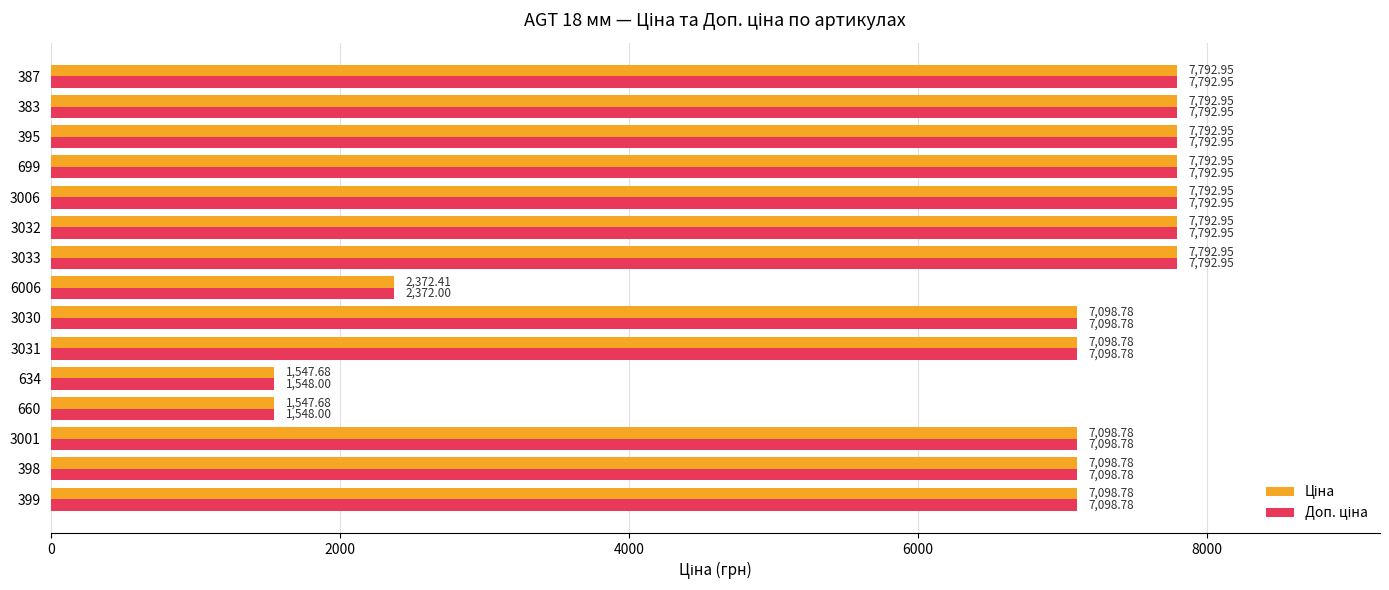

At how many categories does at least one series exceed 1918?

13